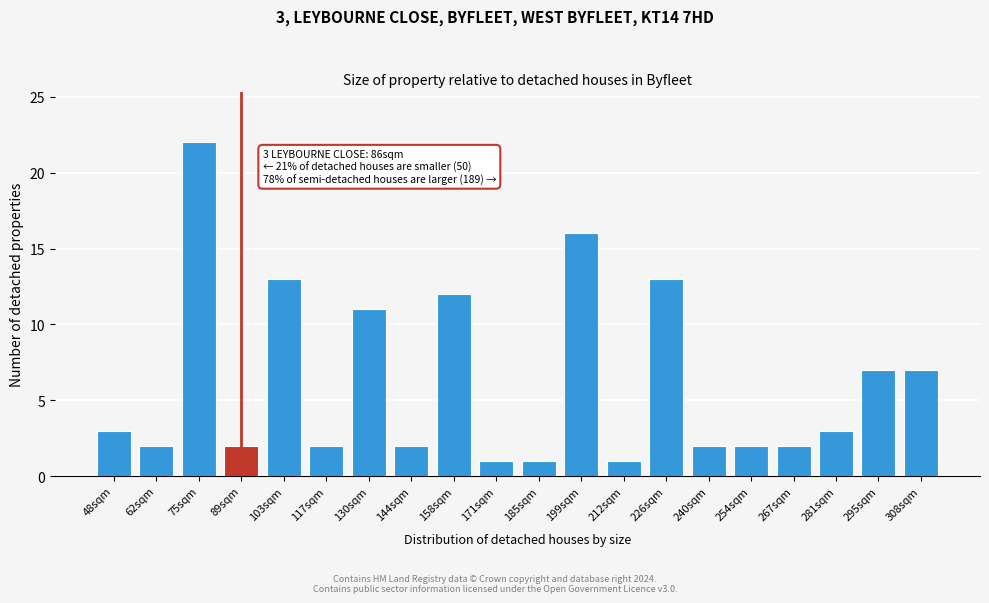

Reading left to right, extract all data points from this chart.

3	2	22	2	13	2	11	2	12	1	1	16	1	13	2	2	2	3	7	7